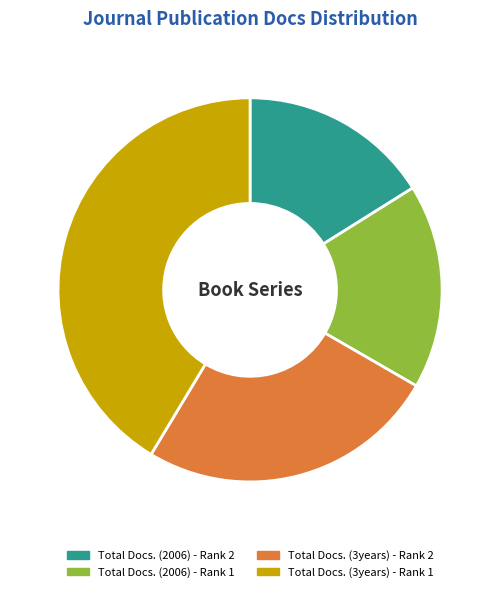

Count the number of slices in the pie.

4